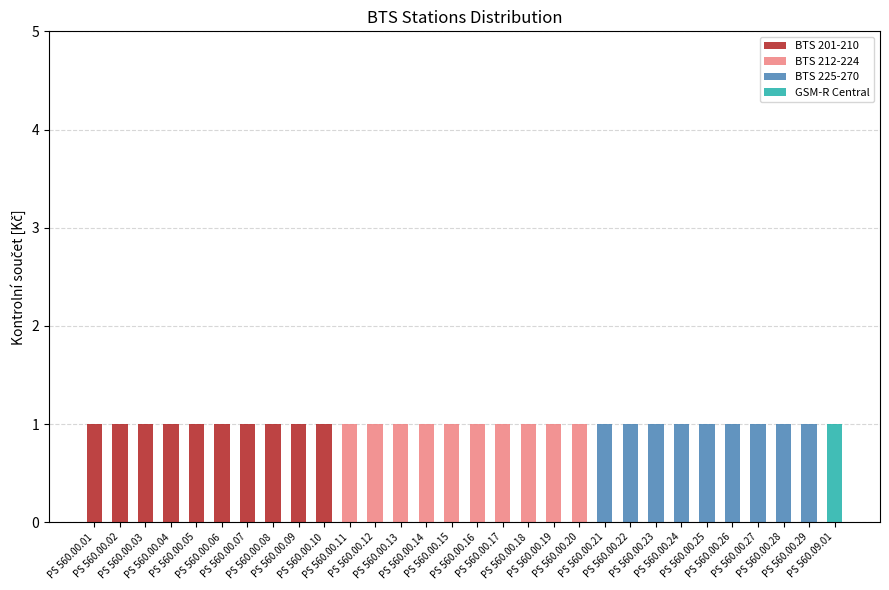

Rank the categories by BTS 225-270 value from highest to lowest.

PS 560.00.21, PS 560.00.22, PS 560.00.23, PS 560.00.24, PS 560.00.25, PS 560.00.26, PS 560.00.27, PS 560.00.28, PS 560.00.29, PS 560.00.01, PS 560.00.02, PS 560.00.03, PS 560.00.04, PS 560.00.05, PS 560.00.06, PS 560.00.07, PS 560.00.08, PS 560.00.09, PS 560.00.10, PS 560.00.11, PS 560.00.12, PS 560.00.13, PS 560.00.14, PS 560.00.15, PS 560.00.16, PS 560.00.17, PS 560.00.18, PS 560.00.19, PS 560.00.20, PS 560.09.01